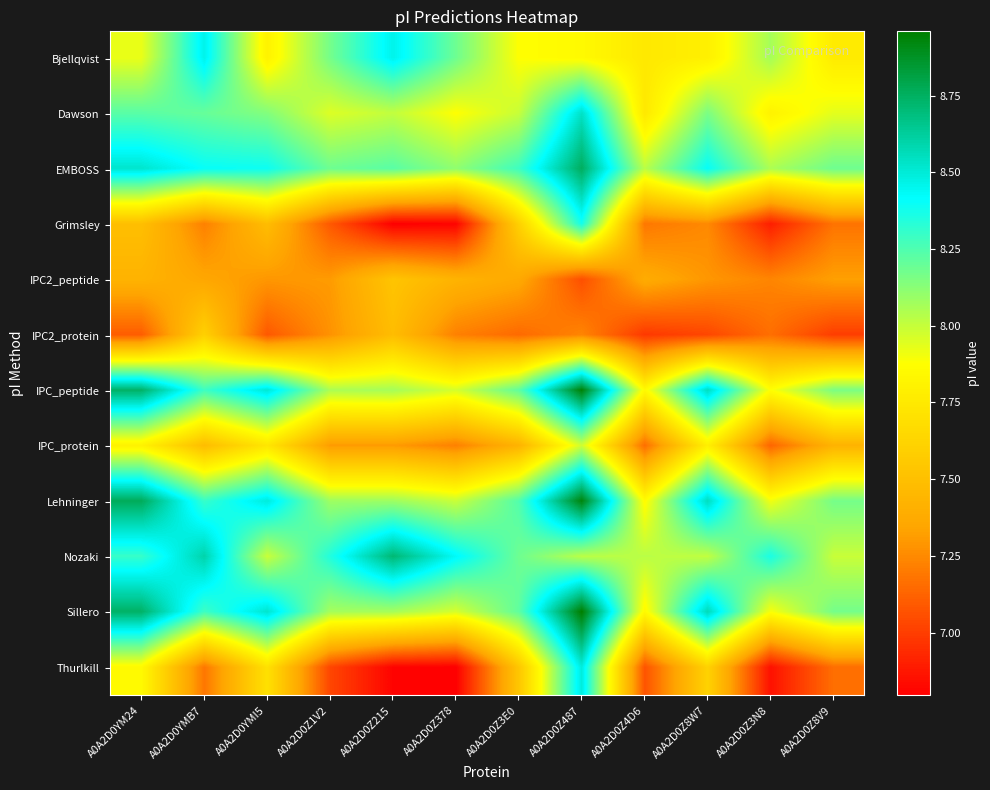

What is the greatest value displayed?

9.0